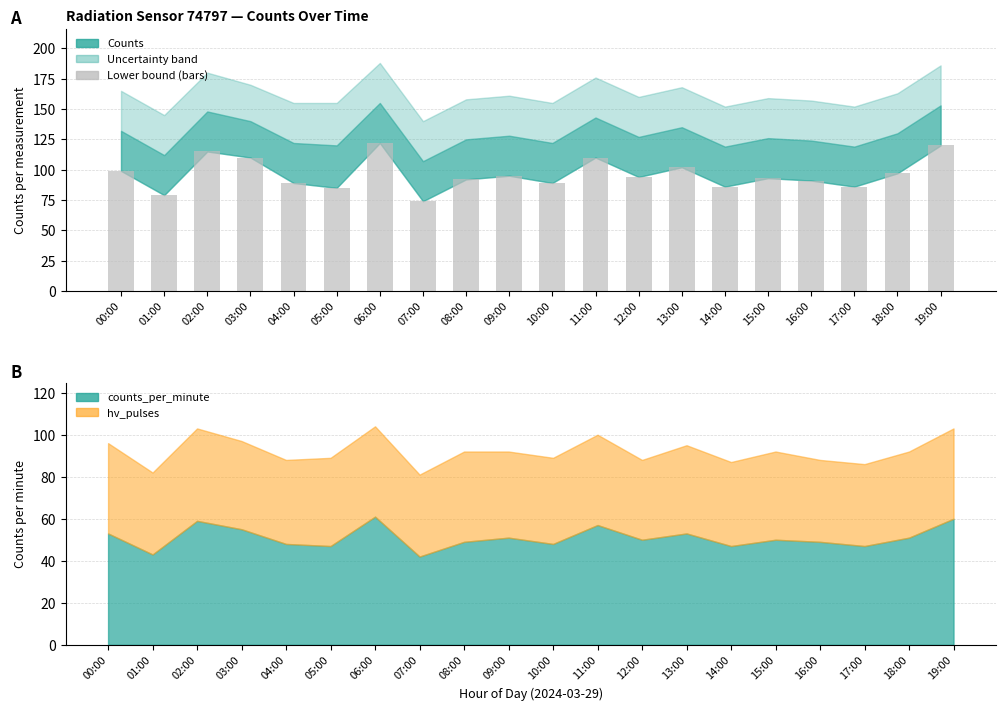

What is the value of the 2nd bar from the left?

79